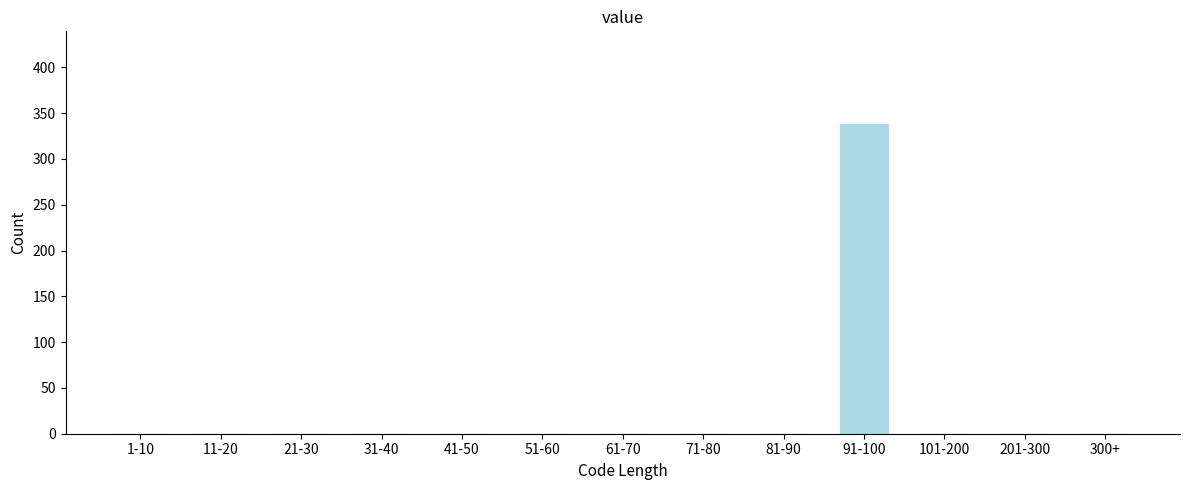

Reading left to right, what are all the values shown in this chart?

1-10=0	11-20=0	21-30=0	31-40=0	41-50=0	51-60=0	61-70=0	71-80=0	81-90=0	91-100=338	101-200=0	201-300=0	300+=0